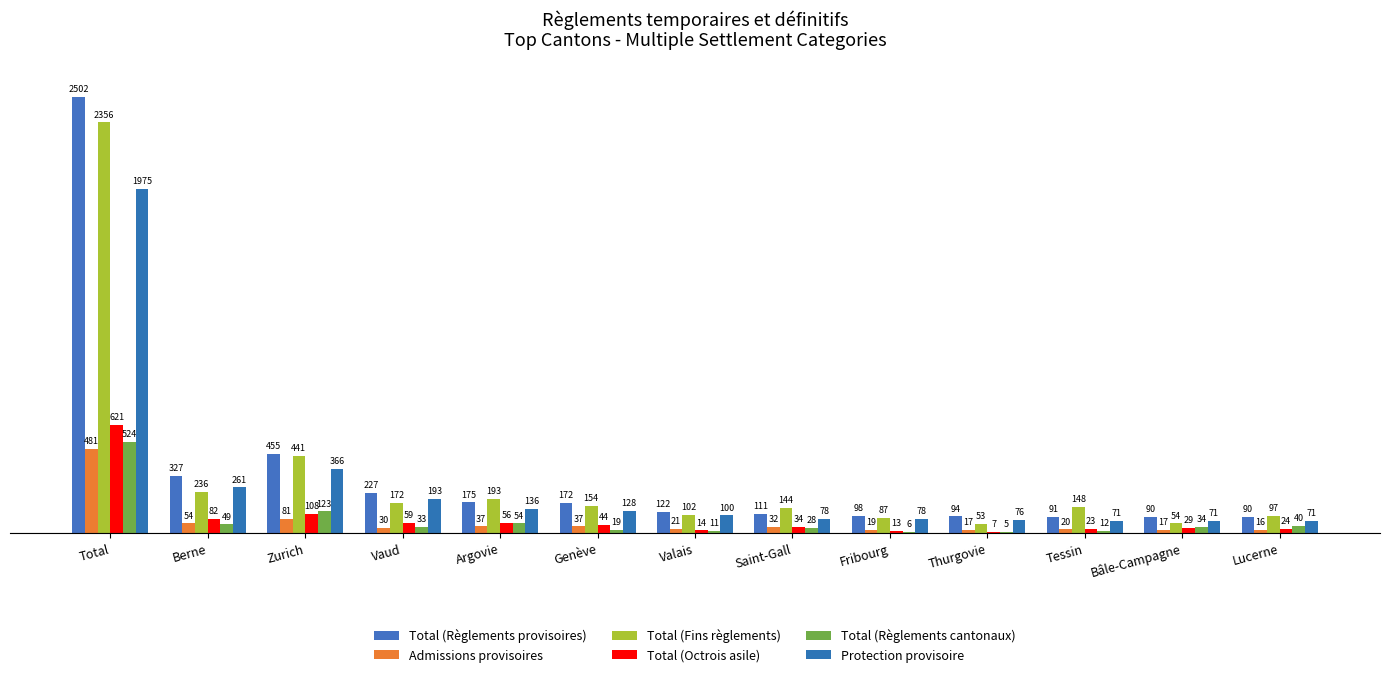

What is the value of the Total (Octrois asile) bar at the 8th from the left?

34